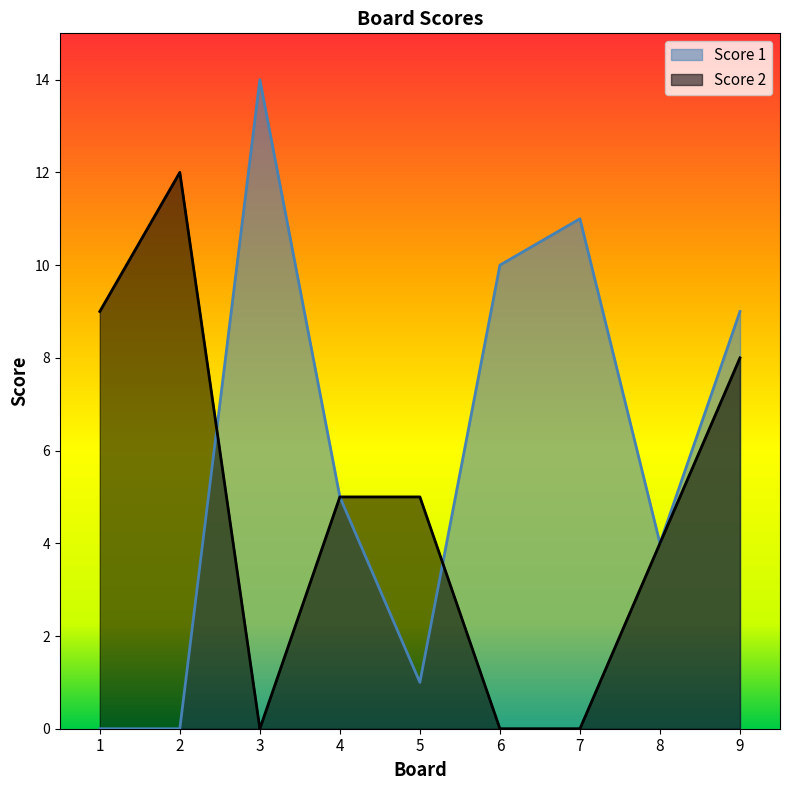

What are all the series names shown in the legend?

Score 1, Score 2